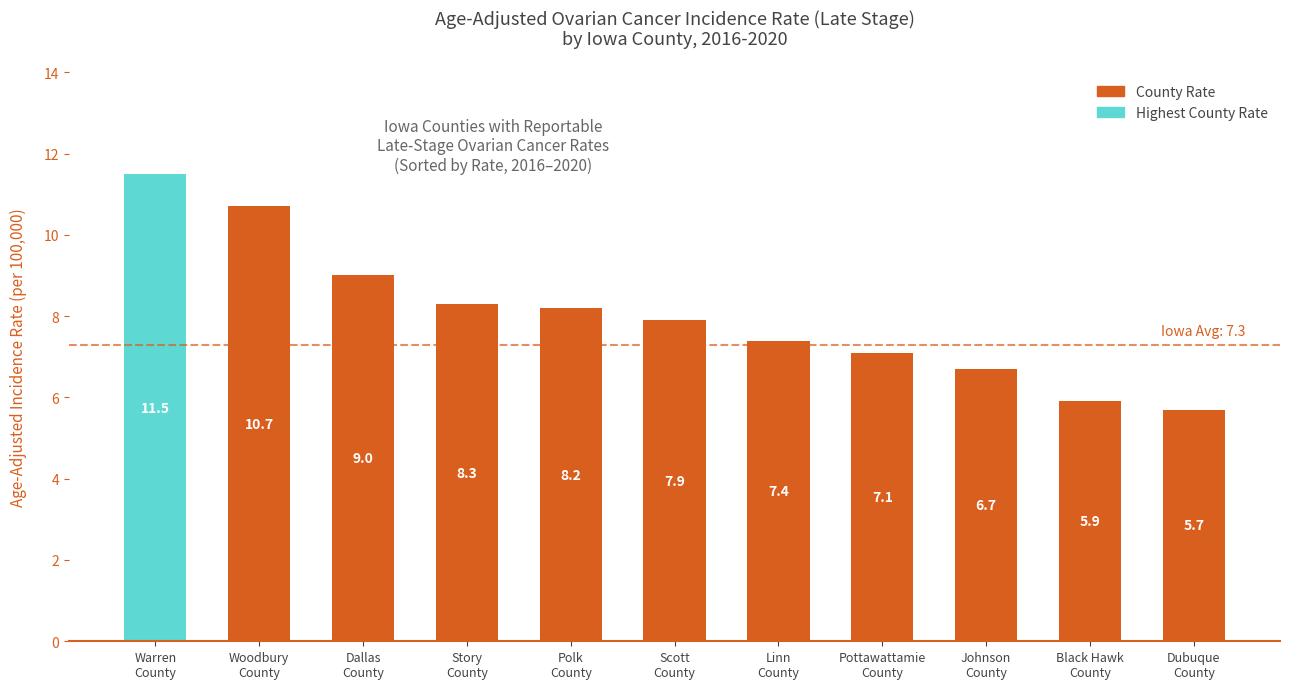

What is the sum of all values?

88.4